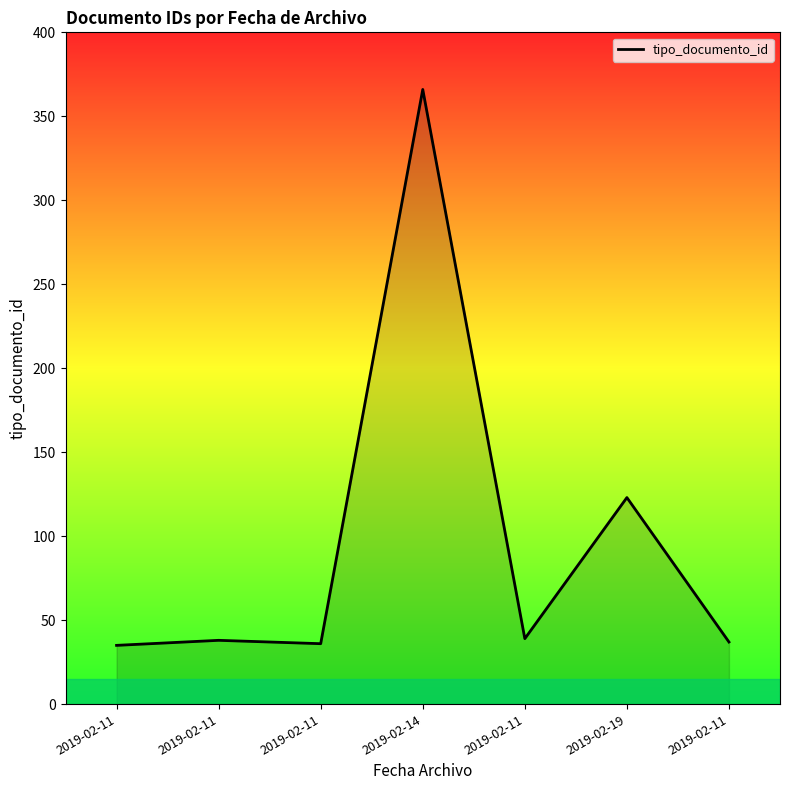

What is the average value?

96